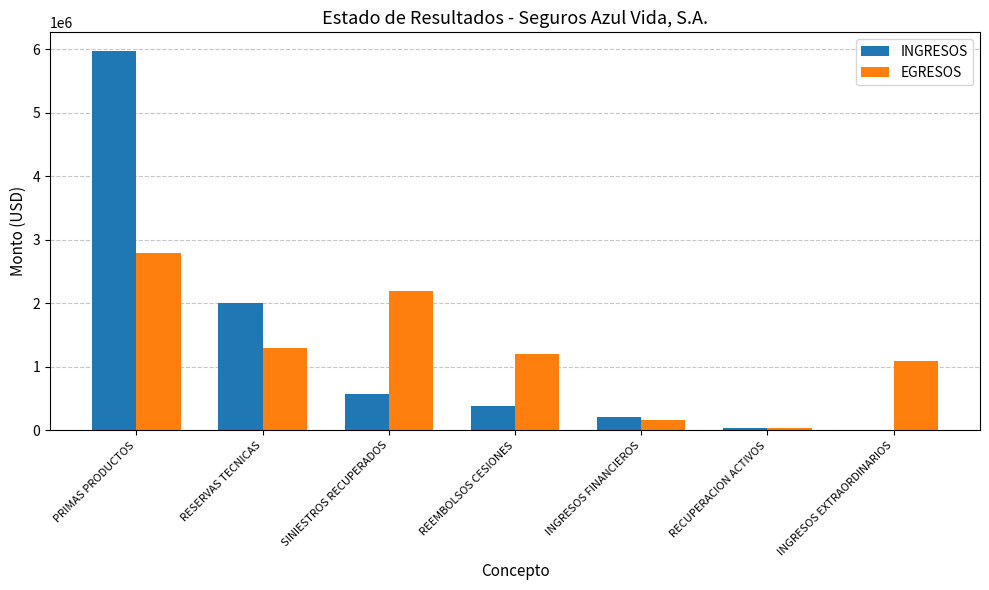

What is the maximum value shown in the chart?

5964276.2